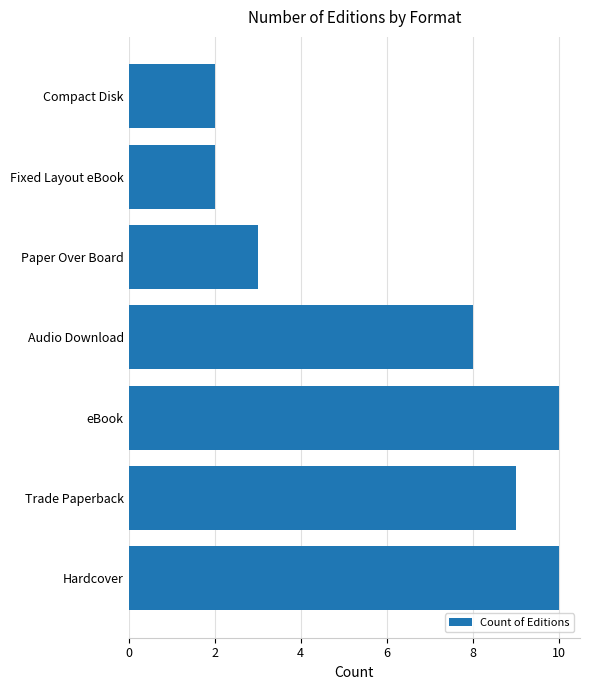

At which label is the value closest to 6?

Audio Download